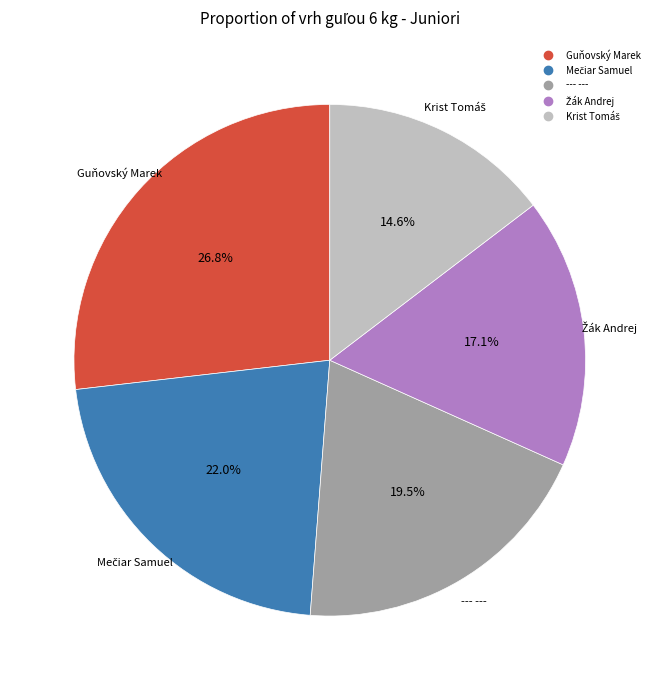

How many segments does this pie chart have?

5